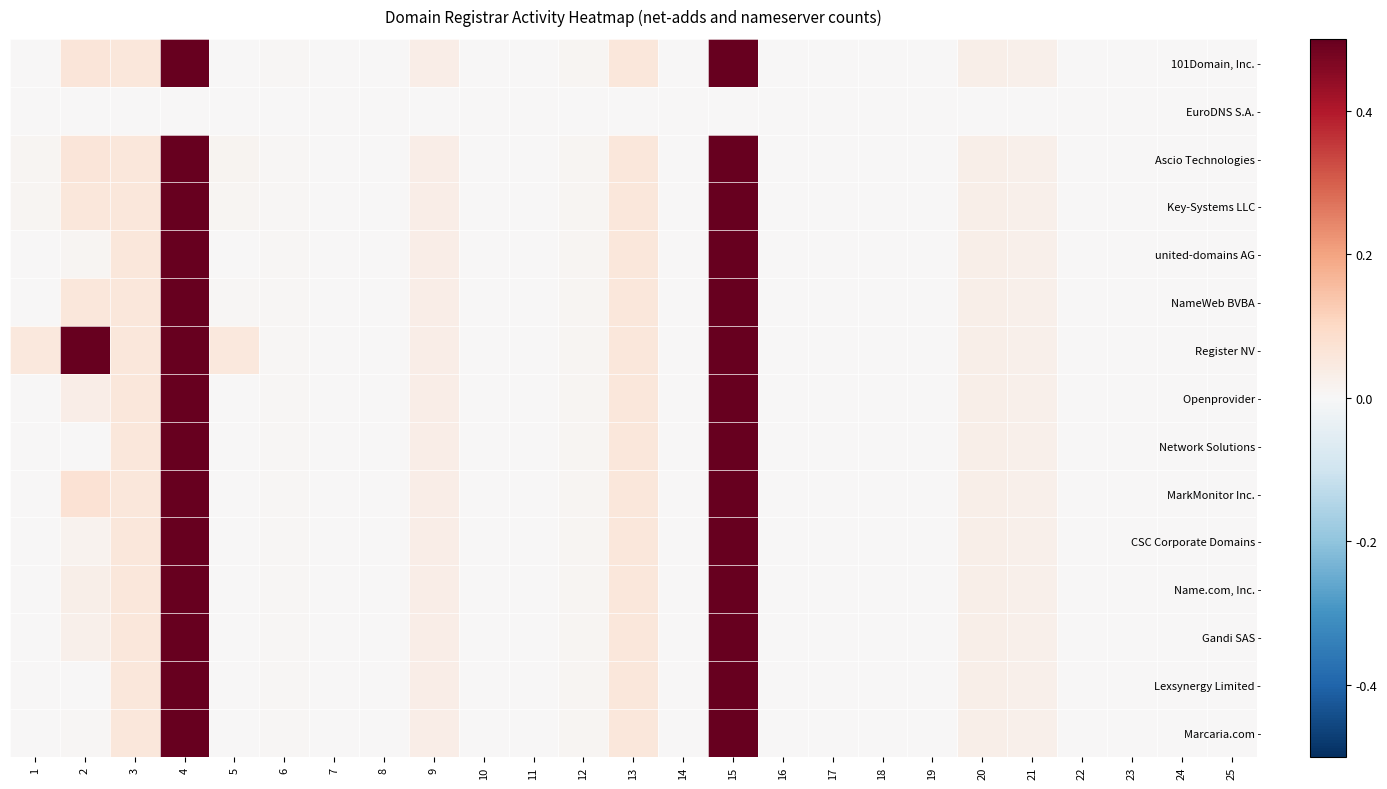

Reading left to right, transcribe all the data shown in this chart.

101Domain, Inc. -: 1=0.0	2=0.1	3=0.1	4=1.0	5=0.0	6=0.0	7=0.0	8=0.0	9=0.0	10=0.0	11=0.0	12=0.0	13=0.1	14=0.0	15=1.0	16=0.0	17=0.0	18=0.0	19=0.0	20=0.0	21=0.0	22=0.0	23=0.0	24=0.0	25=0.0
EuroDNS S.A. -: 1=0.0	2=0.0	3=0.0	4=0.0	5=0.0	6=0.0	7=0.0	8=0.0	9=0.0	10=0.0	11=0.0	12=0.0	13=0.0	14=0.0	15=0.0	16=0.0	17=0.0	18=0.0	19=0.0	20=0.0	21=0.0	22=0.0	23=0.0	24=0.0	25=0.0
Ascio Technologies -: 1=0.0	2=0.1	3=0.1	4=1.0	5=0.0	6=0.0	7=0.0	8=0.0	9=0.0	10=0.0	11=0.0	12=0.0	13=0.1	14=0.0	15=1.0	16=0.0	17=0.0	18=0.0	19=0.0	20=0.0	21=0.0	22=0.0	23=0.0	24=0.0	25=0.0
Key-Systems LLC -: 1=0.0	2=0.1	3=0.1	4=1.0	5=0.0	6=0.0	7=0.0	8=0.0	9=0.0	10=0.0	11=0.0	12=0.0	13=0.1	14=0.0	15=1.0	16=0.0	17=0.0	18=0.0	19=0.0	20=0.0	21=0.0	22=0.0	23=0.0	24=0.0	25=0.0
united-domains AG -: 1=0.0	2=0.0	3=0.1	4=1.0	5=0.0	6=0.0	7=0.0	8=0.0	9=0.0	10=0.0	11=0.0	12=0.0	13=0.1	14=0.0	15=1.0	16=0.0	17=0.0	18=0.0	19=0.0	20=0.0	21=0.0	22=0.0	23=0.0	24=0.0	25=0.0
NameWeb BVBA -: 1=0.0	2=0.1	3=0.1	4=1.0	5=0.0	6=0.0	7=0.0	8=0.0	9=0.0	10=0.0	11=0.0	12=0.0	13=0.1	14=0.0	15=1.0	16=0.0	17=0.0	18=0.0	19=0.0	20=0.0	21=0.0	22=0.0	23=0.0	24=0.0	25=0.0
Register NV -: 1=0.1	2=1.0	3=0.1	4=1.0	5=0.1	6=0.0	7=0.0	8=0.0	9=0.0	10=0.0	11=0.0	12=0.0	13=0.1	14=0.0	15=1.0	16=0.0	17=0.0	18=0.0	19=0.0	20=0.0	21=0.0	22=0.0	23=0.0	24=0.0	25=0.0
Openprovider -: 1=0.0	2=0.0	3=0.1	4=1.0	5=0.0	6=0.0	7=0.0	8=0.0	9=0.0	10=0.0	11=0.0	12=0.0	13=0.1	14=0.0	15=1.0	16=0.0	17=0.0	18=0.0	19=0.0	20=0.0	21=0.0	22=0.0	23=0.0	24=0.0	25=0.0
Network Solutions -: 1=0.0	2=0.0	3=0.1	4=1.0	5=0.0	6=0.0	7=0.0	8=0.0	9=0.0	10=0.0	11=0.0	12=0.0	13=0.1	14=0.0	15=1.0	16=0.0	17=0.0	18=0.0	19=0.0	20=0.0	21=0.0	22=0.0	23=0.0	24=0.0	25=0.0
MarkMonitor Inc. -: 1=0.0	2=0.1	3=0.1	4=1.0	5=0.0	6=0.0	7=0.0	8=0.0	9=0.0	10=0.0	11=0.0	12=0.0	13=0.1	14=0.0	15=1.0	16=0.0	17=0.0	18=0.0	19=0.0	20=0.0	21=0.0	22=0.0	23=0.0	24=0.0	25=0.0
CSC Corporate Domains -: 1=0.0	2=0.0	3=0.1	4=1.0	5=0.0	6=0.0	7=0.0	8=0.0	9=0.0	10=0.0	11=0.0	12=0.0	13=0.1	14=0.0	15=1.0	16=0.0	17=0.0	18=0.0	19=0.0	20=0.0	21=0.0	22=0.0	23=0.0	24=0.0	25=0.0
Name.com, Inc. -: 1=0.0	2=0.0	3=0.1	4=1.0	5=0.0	6=0.0	7=0.0	8=0.0	9=0.0	10=0.0	11=0.0	12=0.0	13=0.1	14=0.0	15=1.0	16=0.0	17=0.0	18=0.0	19=0.0	20=0.0	21=0.0	22=0.0	23=0.0	24=0.0	25=0.0
Gandi SAS -: 1=0.0	2=0.0	3=0.1	4=1.0	5=0.0	6=0.0	7=0.0	8=0.0	9=0.0	10=0.0	11=0.0	12=0.0	13=0.1	14=0.0	15=1.0	16=0.0	17=0.0	18=0.0	19=0.0	20=0.0	21=0.0	22=0.0	23=0.0	24=0.0	25=0.0
Lexsynergy Limited -: 1=0.0	2=0.0	3=0.1	4=1.0	5=0.0	6=0.0	7=0.0	8=0.0	9=0.0	10=0.0	11=0.0	12=0.0	13=0.1	14=0.0	15=1.0	16=0.0	17=0.0	18=0.0	19=0.0	20=0.0	21=0.0	22=0.0	23=0.0	24=0.0	25=0.0
Marcaria.com -: 1=0.0	2=0.0	3=0.1	4=1.0	5=0.0	6=0.0	7=0.0	8=0.0	9=0.0	10=0.0	11=0.0	12=0.0	13=0.1	14=0.0	15=1.0	16=0.0	17=0.0	18=0.0	19=0.0	20=0.0	21=0.0	22=0.0	23=0.0	24=0.0	25=0.0